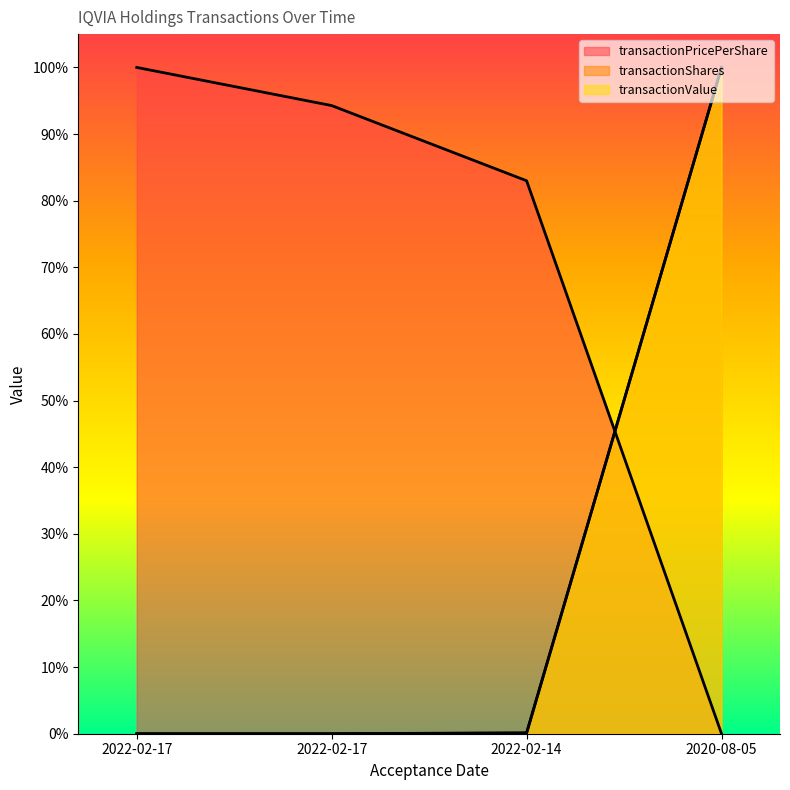

What is the value of the transactionPricePerShare point at the 1st from the left?

1.0